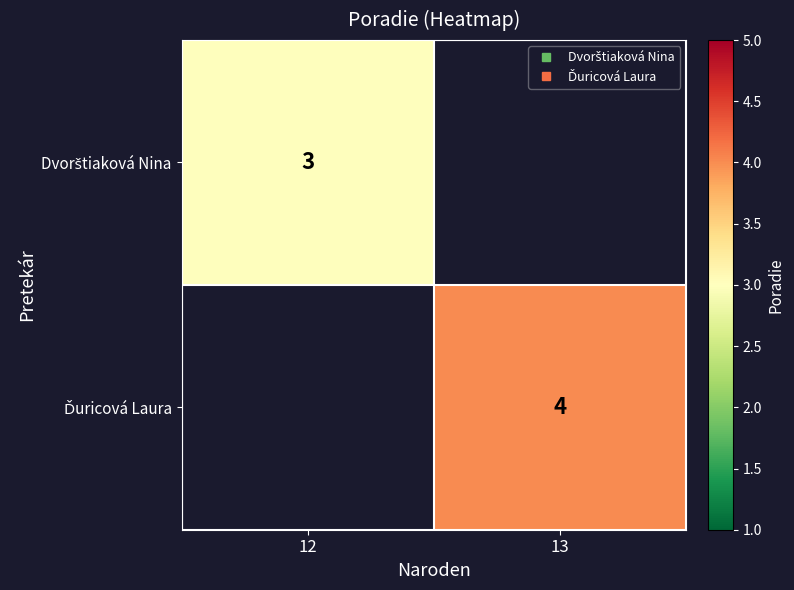

Rank the series at 13 from highest to lowest value.

Dvorštiaková Nina, Ďuricová Laura